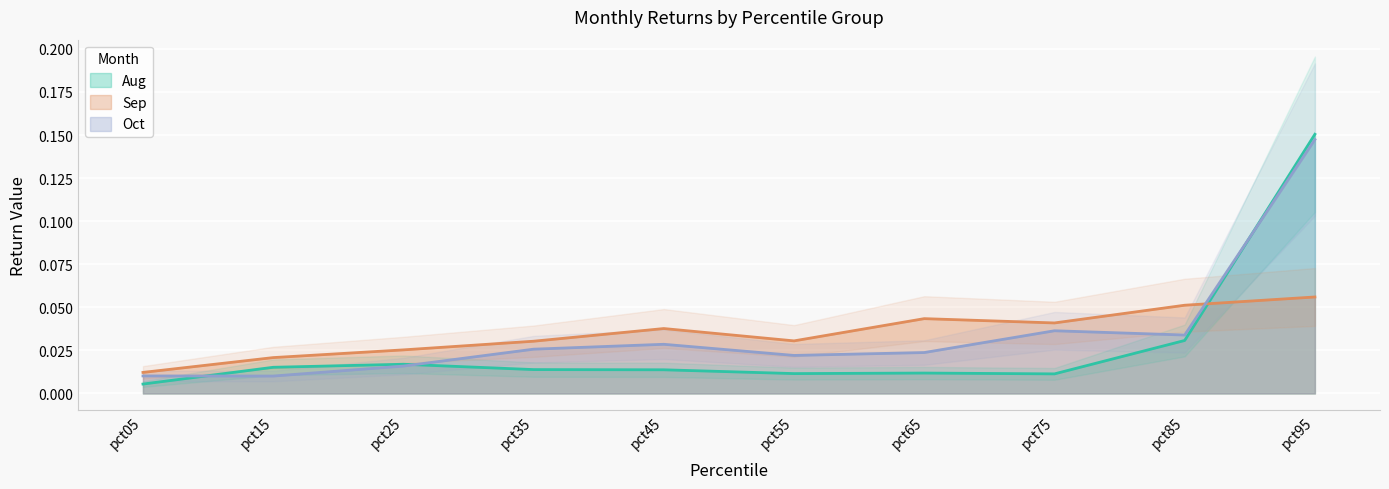

Reading left to right, list all the values displayed in this chart.

Aug: pct05=0.0	pct15=0.0	pct25=0.0	pct35=0.0	pct45=0.0	pct55=0.0	pct65=0.0	pct75=0.0	pct85=0.0	pct95=0.2
Sep: pct05=0.0	pct15=0.0	pct25=0.0	pct35=0.0	pct45=0.0	pct55=0.0	pct65=0.0	pct75=0.0	pct85=0.1	pct95=0.1
Oct: pct05=0.0	pct15=0.0	pct25=0.0	pct35=0.0	pct45=0.0	pct55=0.0	pct65=0.0	pct75=0.0	pct85=0.0	pct95=0.1